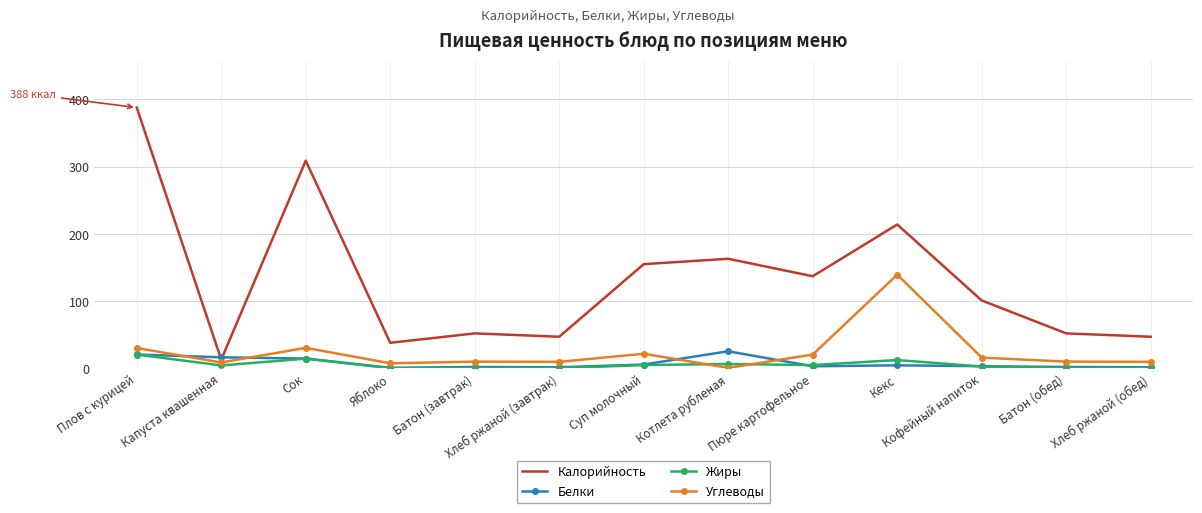

What value does the Жиры series have at Батон (завтрак)?

0.4